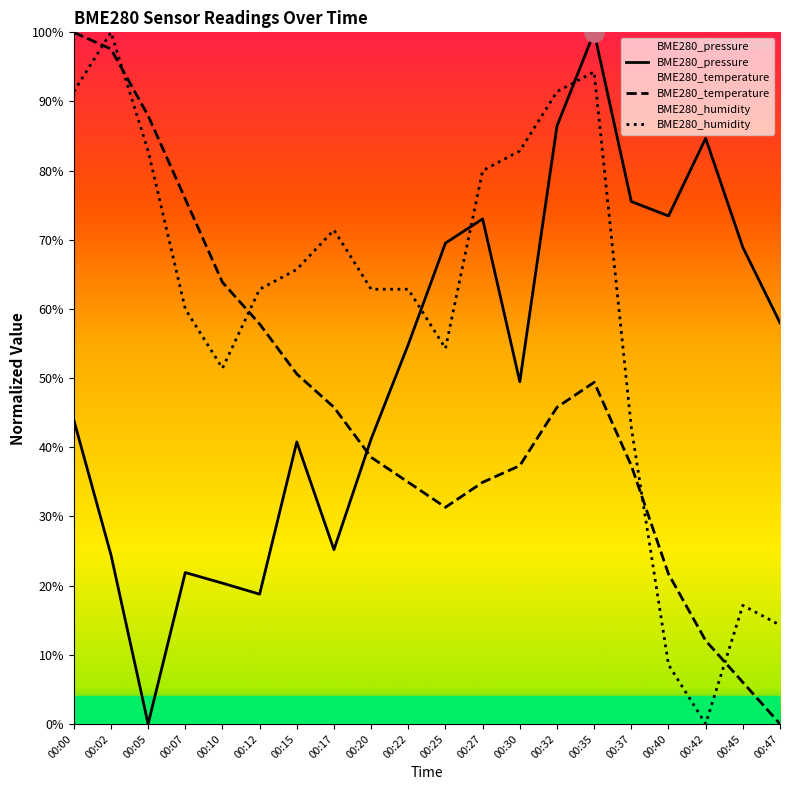

What is the value of the BME280_pressure point at the 14th from the left?

86.5